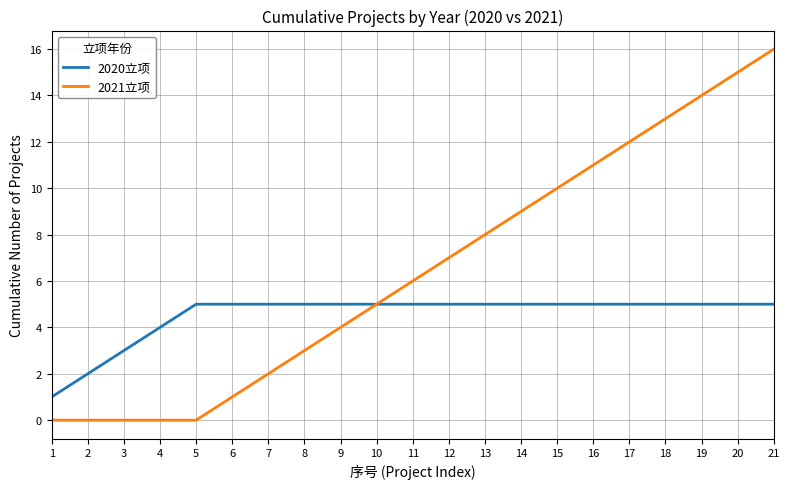

Which series has the widest spread of values?

2021立项